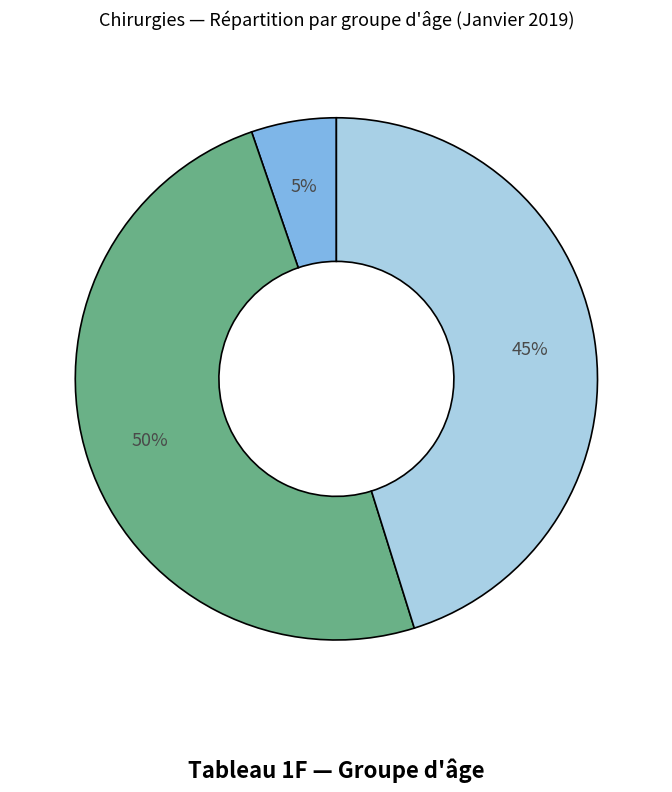

To the nearest percent, what is the average slice percentage?

33%